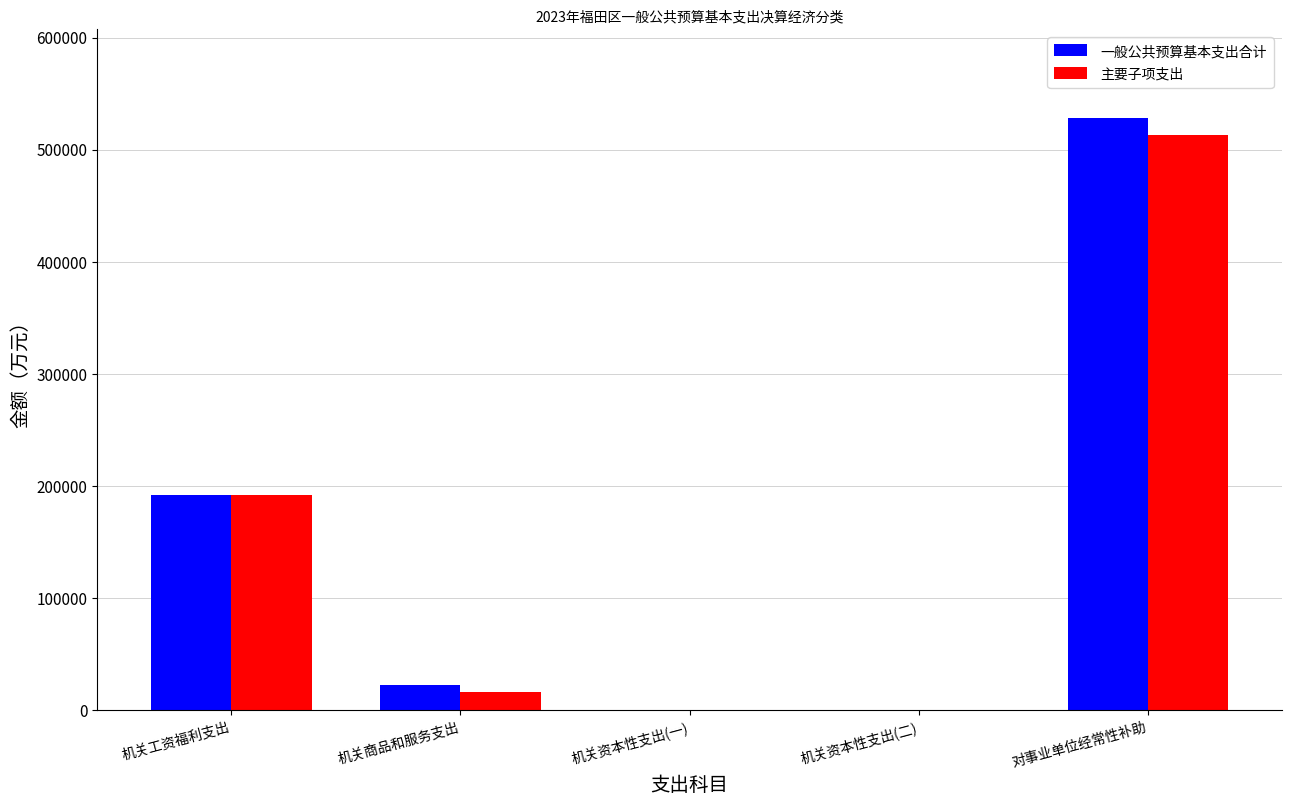

What is the average value of the 主要子项支出 series?

144256